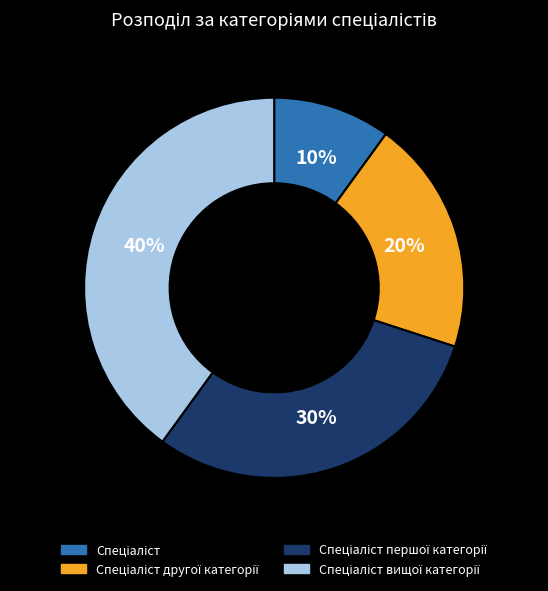

To the nearest percent, what is the difference between the largest and smallest slice percentages?

30%